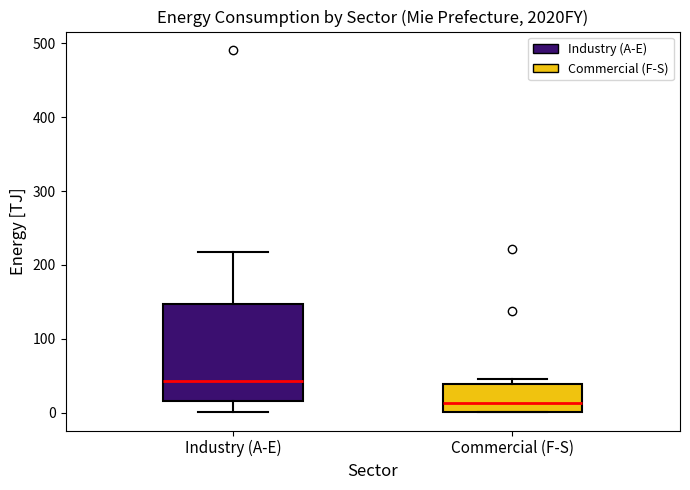

Comparing the boxes themselves (not the whiskers), which one is the tallest?

Industry (A-E)